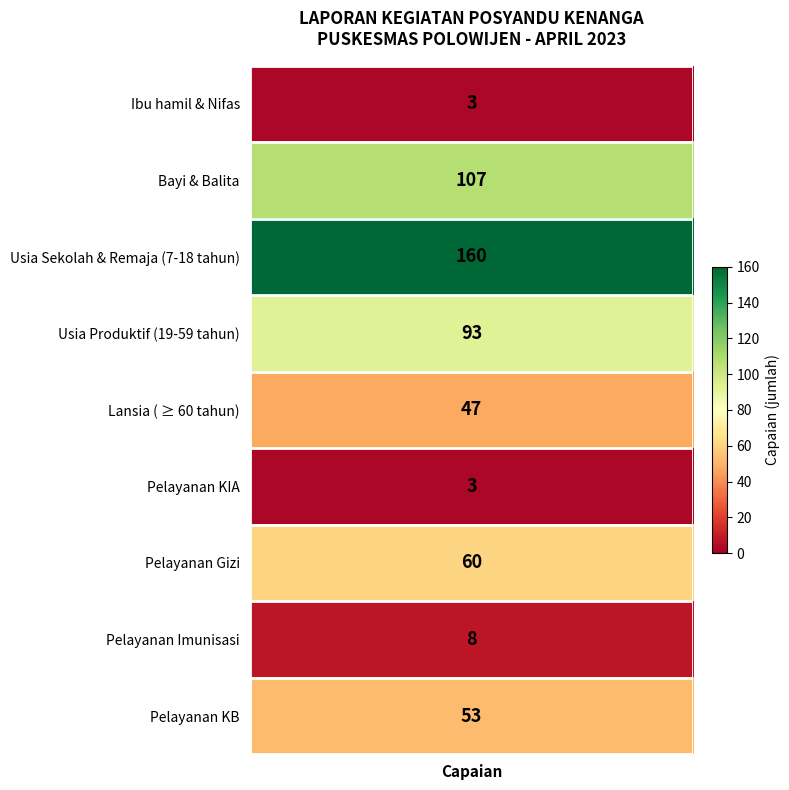

Reading right to left, what are all the values shown in this chart?

53	8	60	3	47	93	160	107	3